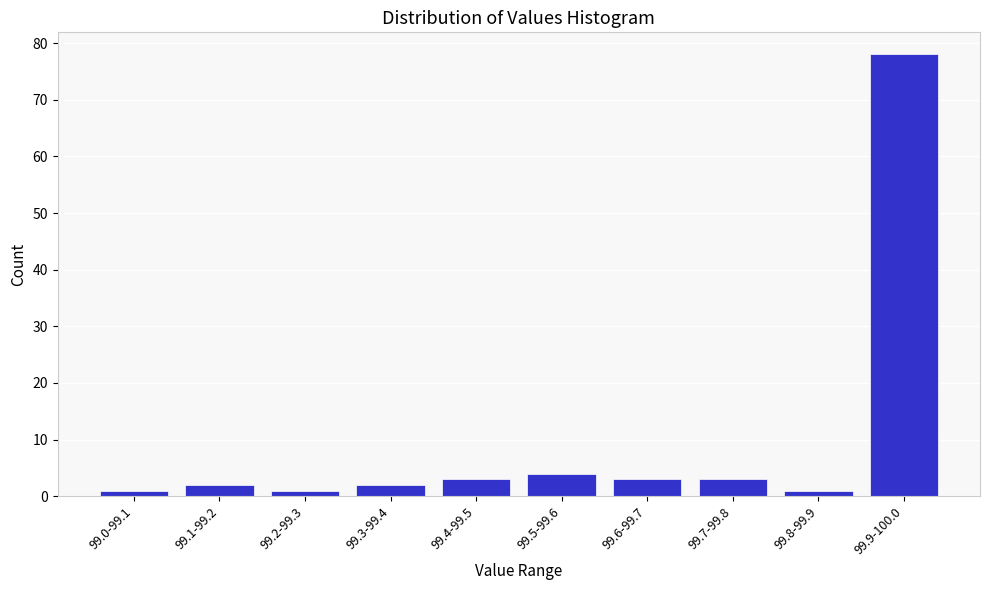

Reading left to right, extract all data points from this chart.

1	2	1	2	3	4	3	3	1	78